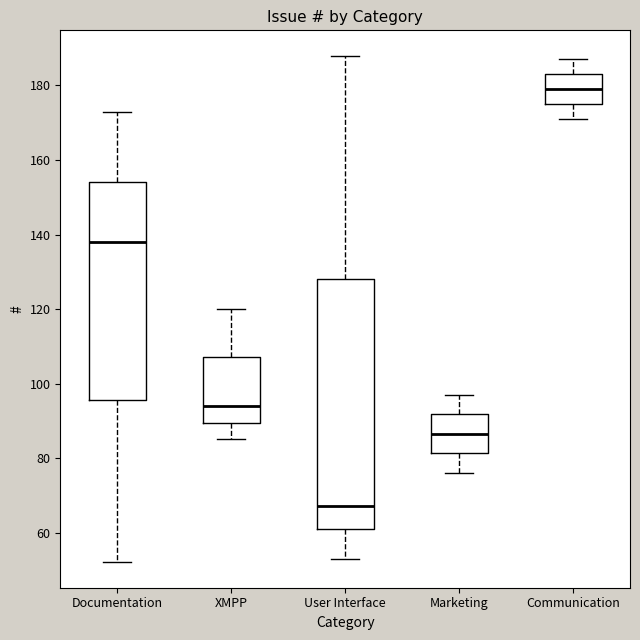

Reading left to right, read every box against the y-axis: the position of its median line, the range the box covers, and the ends of its whiskers. The values are not printed on the chart, so give them approximately, as read against the axis.

Documentation: median 138, box 96 to 154, whiskers 52 to 174
XMPP: median 94, box 90 to 108, whiskers 86 to 120
User Interface: median 68, box 62 to 128, whiskers 54 to 188
Marketing: median 86, box 82 to 92, whiskers 76 to 98
Communication: median 180, box 176 to 184, whiskers 172 to 188